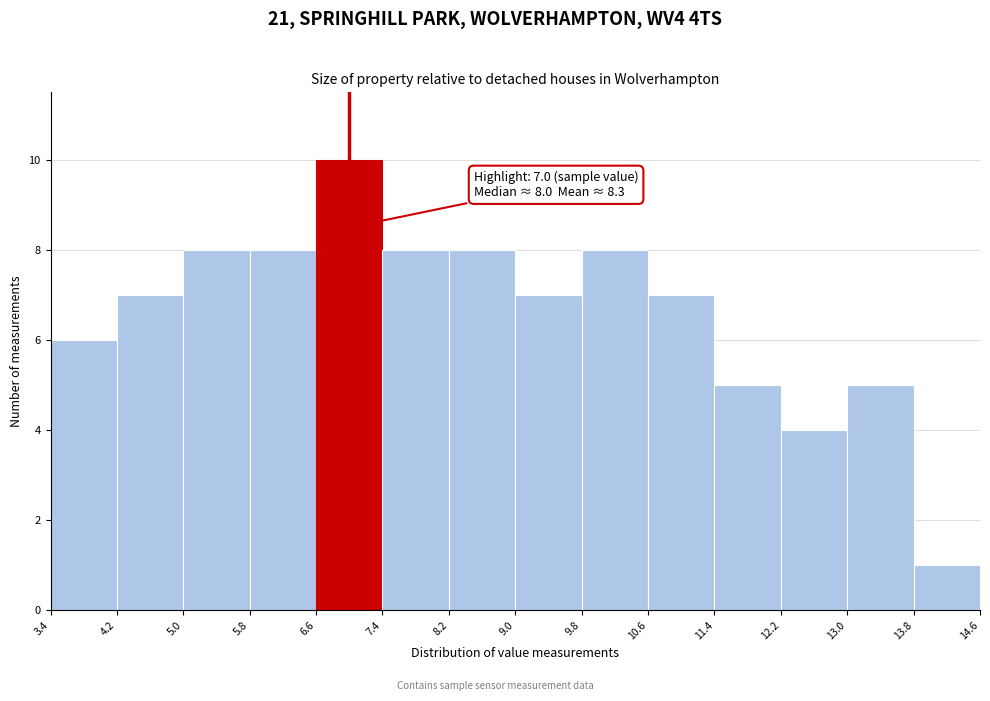

Over which range of the x-axis is the bar tallest?

6.6 to 7.4